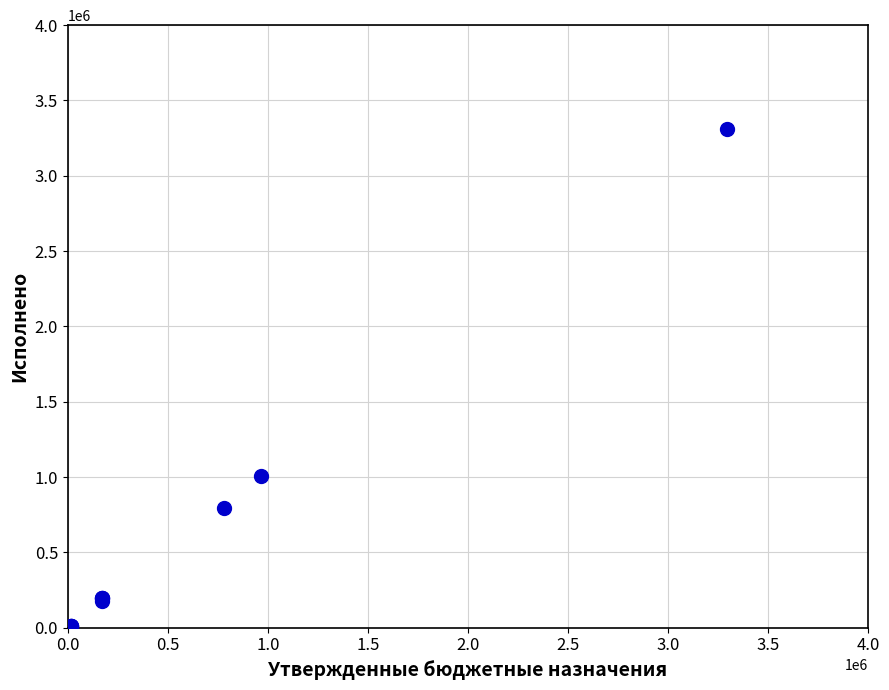

What Y value in the scatter plot is closest to 1662068?

1004862.1